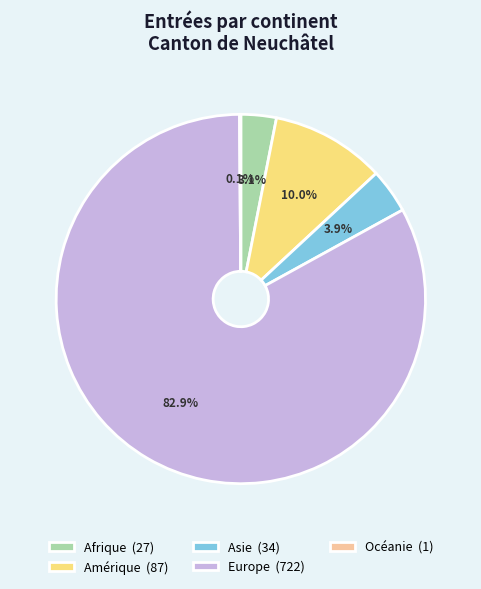

What is the largest slice in the pie chart?

Europe